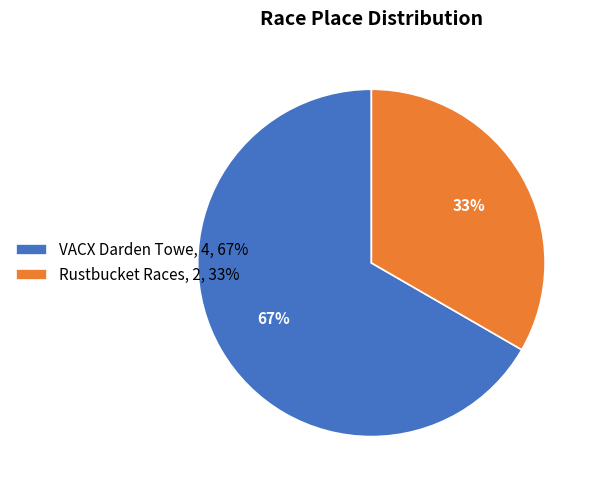

Is the sum of Rustbucket Races and VACX Darden Towe greater than half?

Yes